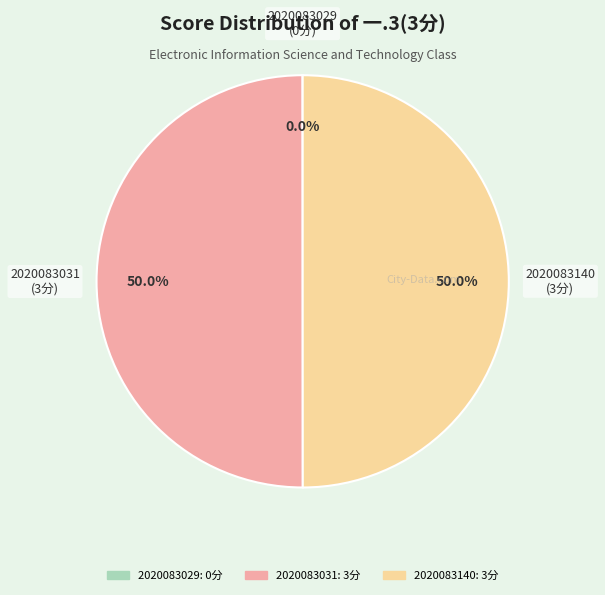

How much of the chart is everything except 2020083031?

50.0%